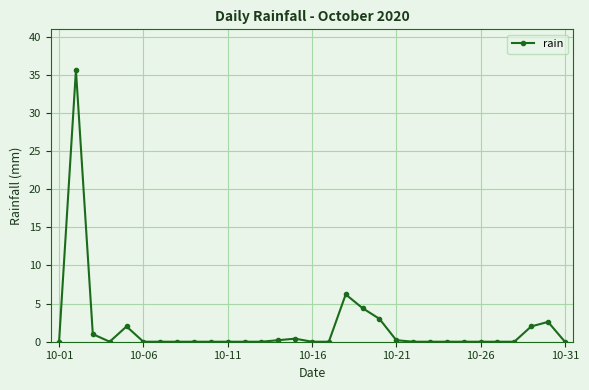

What is the difference between the second highest and minimum values?

6.2